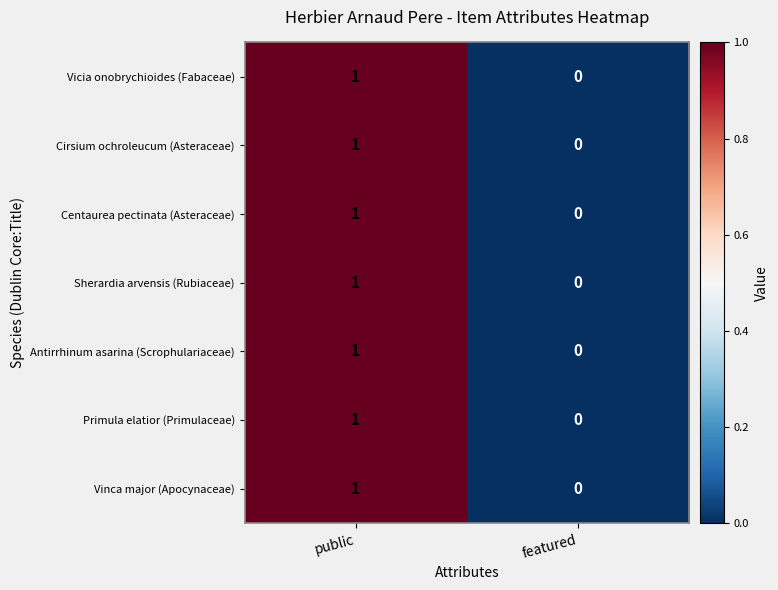

List the labels in order of Primula elatior (Primulaceae) value, smallest first.

featured, public